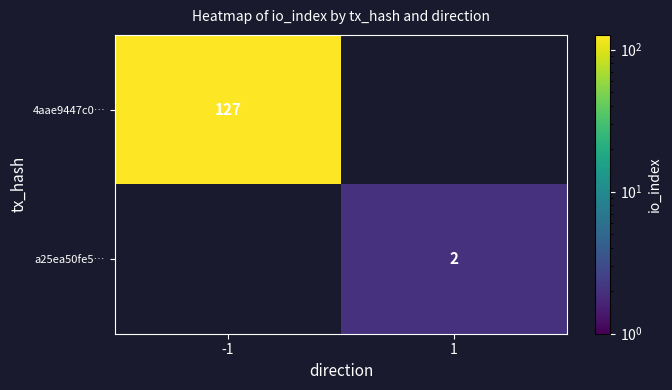

What is the greatest value displayed?

127.0